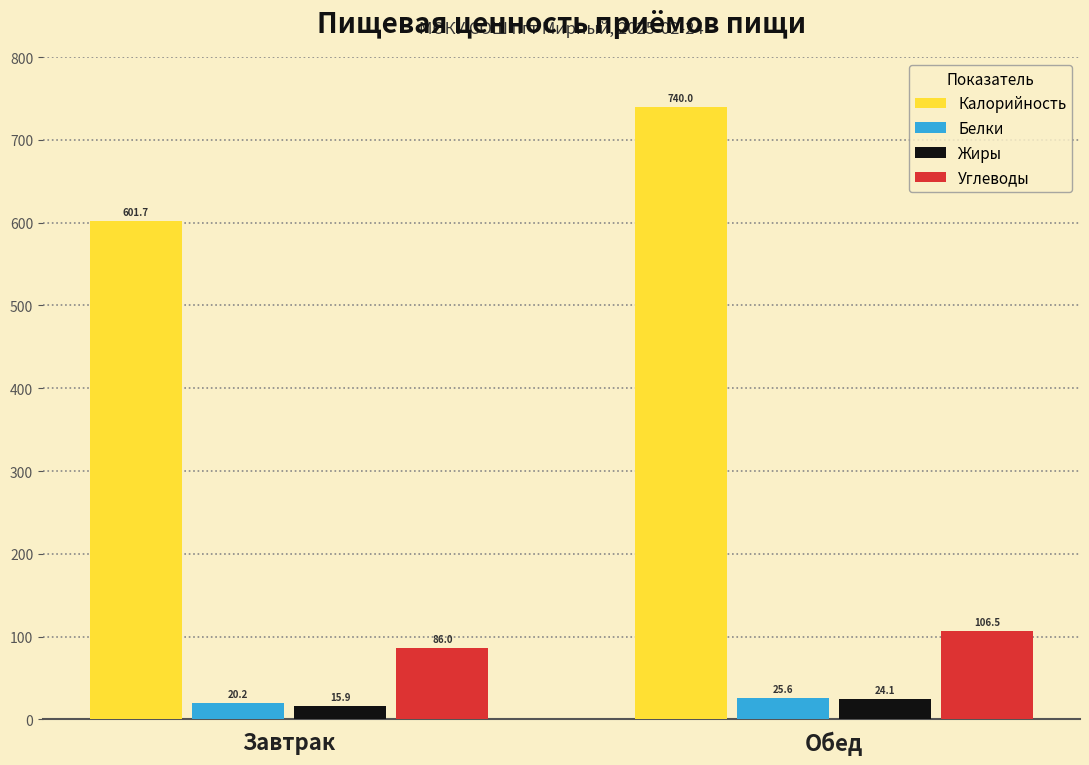

Reading right to left, list all the values displayed in this chart.

Калорийность: Обед=740.0	Завтрак=601.7
Белки: Обед=25.6	Завтрак=20.2
Жиры: Обед=24.1	Завтрак=15.9
Углеводы: Обед=106.5	Завтрак=86.0